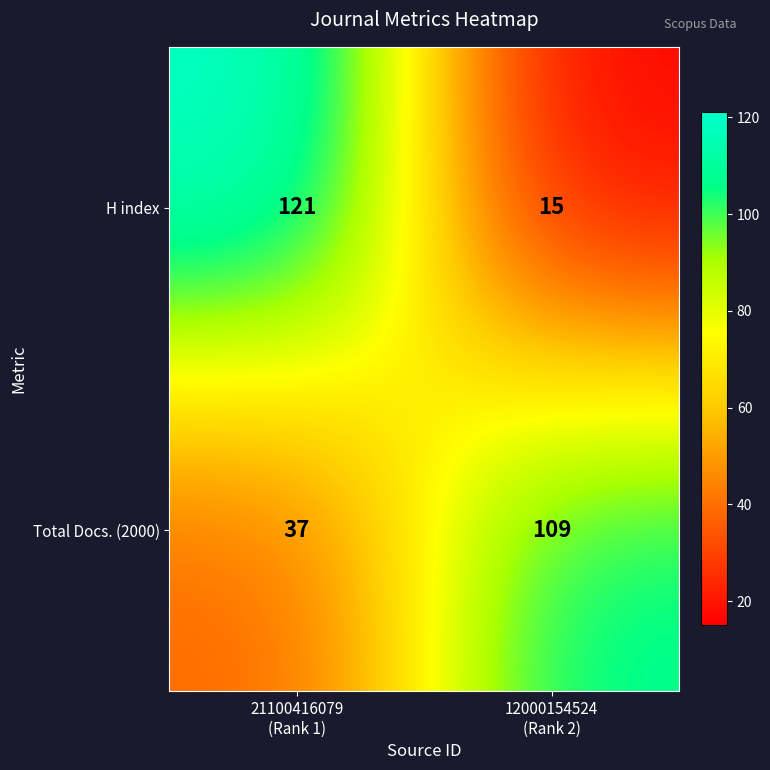

What is the difference between the maximum and minimum values in the Total Docs. (2000) series?

72